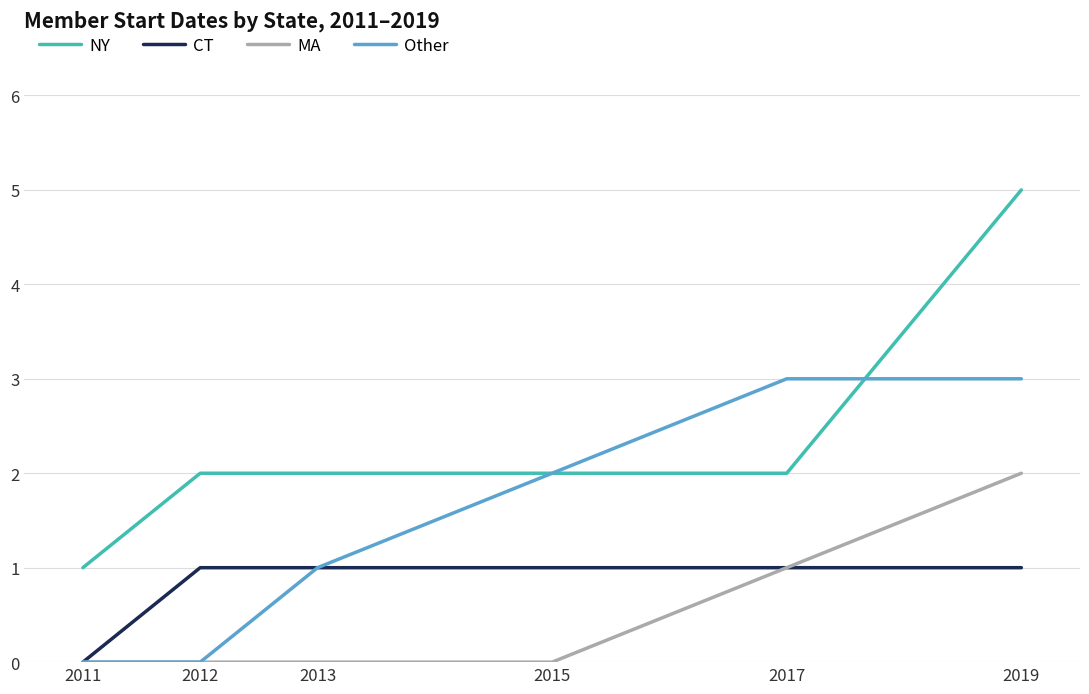

True or false: MA and NY cross at least once.

False